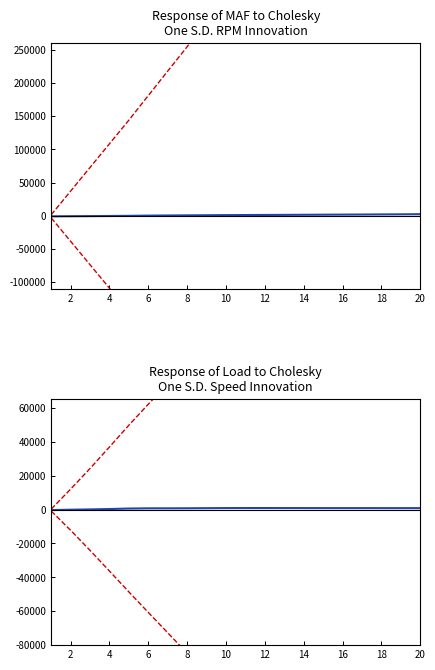

What is the sum of the Lower CI values at 10 and 4?

-60859.1